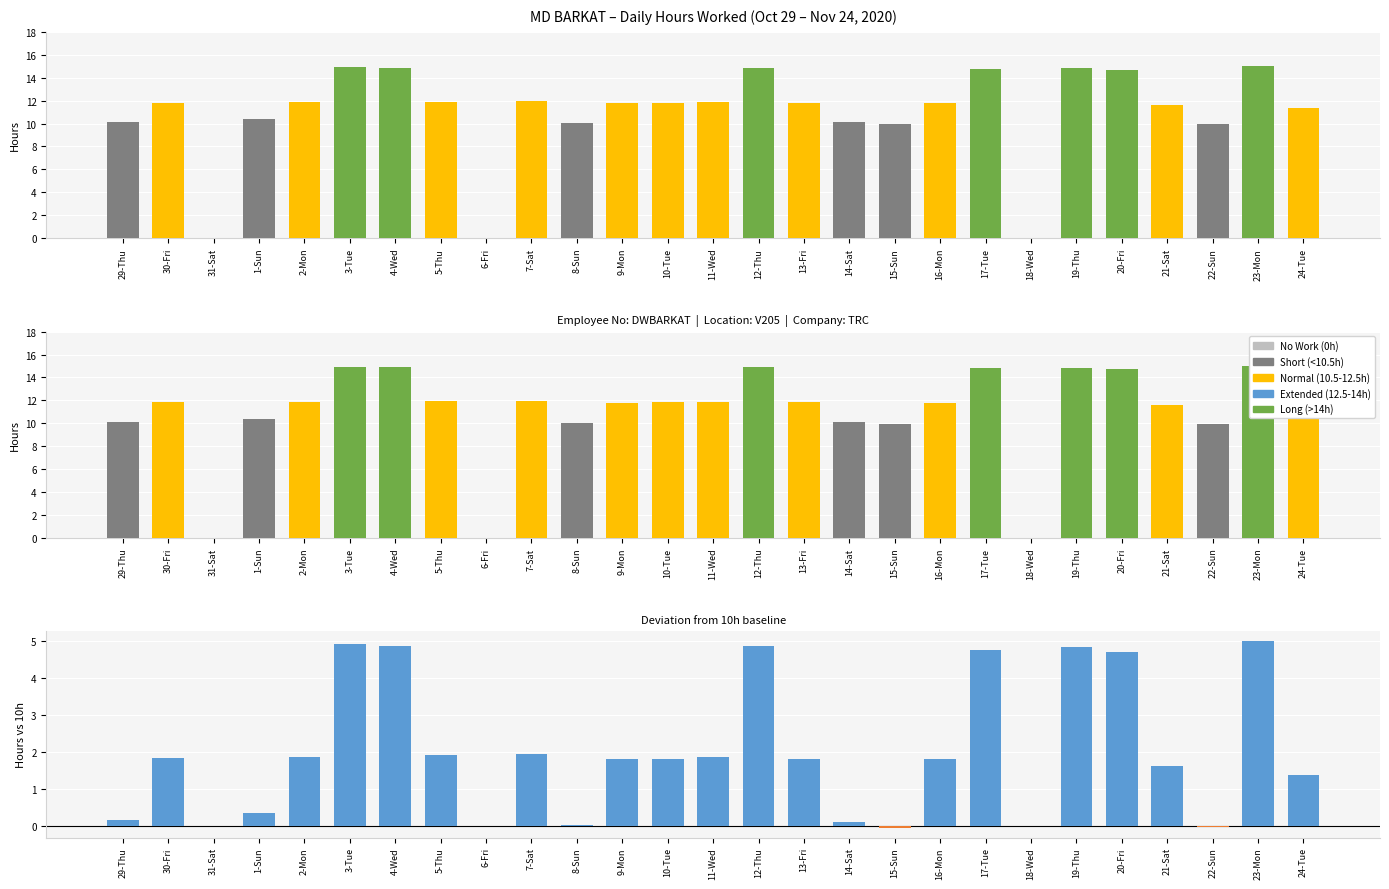

Between 2-Mon and 16-Mon, which series saw the biggest shift?

Hours Worked